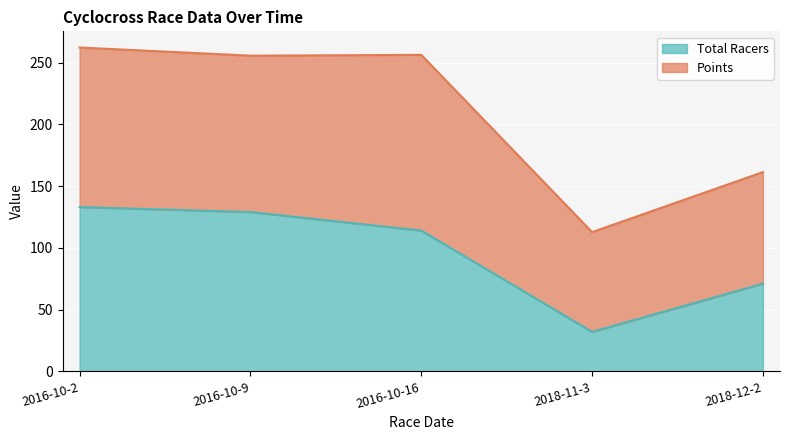

Rank the categories by value from highest to lowest.

2016-10-2, 2016-10-9, 2016-10-16, 2018-12-2, 2018-11-3